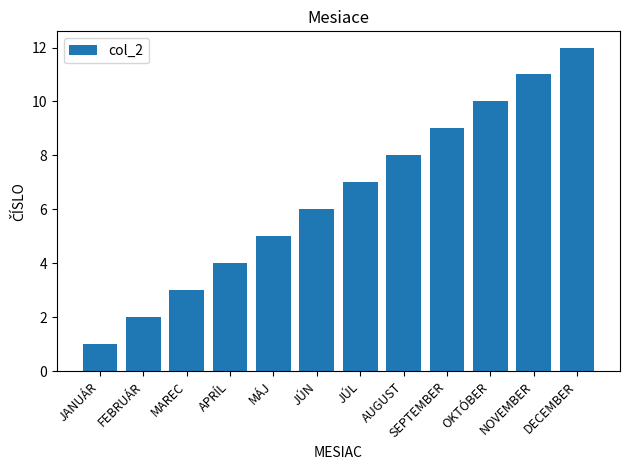

Does the chart contain any negative values?

No